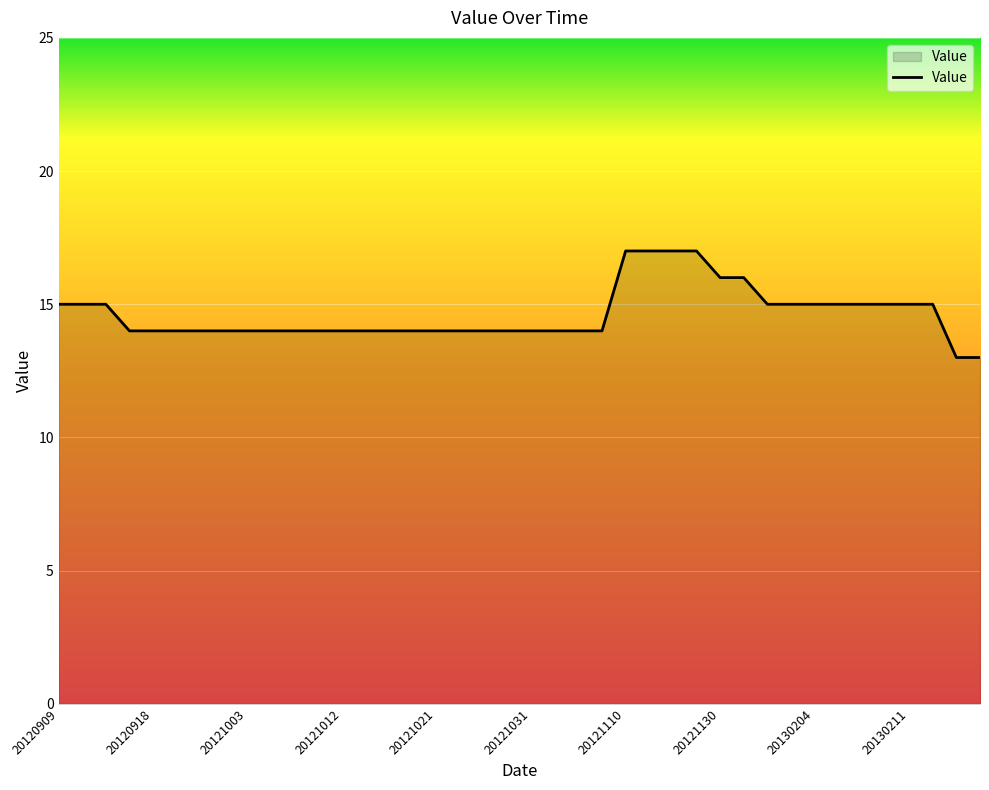

What is the maximum value shown in the chart?

17